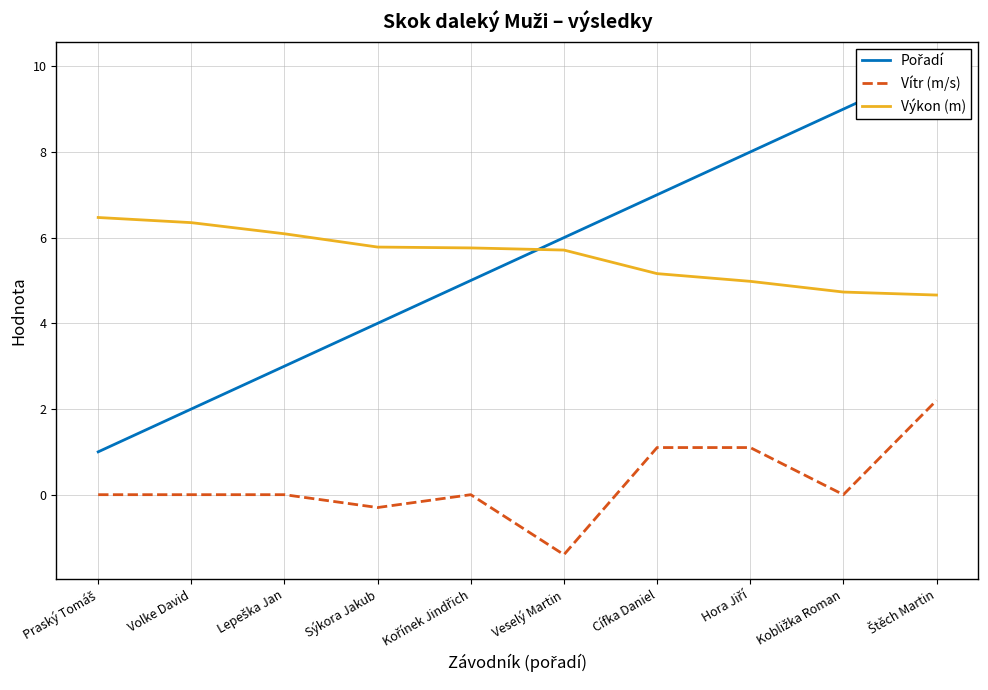

Reading right to left, extract all data points from this chart.

Pořadí: Štěch Martin=10.0	Kobližka Roman=9.0	Hora Jiří=8.0	Cífka Daniel=7.0	Veselý Martin=6.0	Kořínek Jindřich=5.0	Sýkora Jakub=4.0	Lepeška Jan=3.0	Volke David=2.0	Praský Tomáš=1.0
Vítr (m/s): Štěch Martin=2.2	Kobližka Roman=0.0	Hora Jiří=1.1	Cífka Daniel=1.1	Veselý Martin=-1.4	Kořínek Jindřich=0.0	Sýkora Jakub=-0.3	Lepeška Jan=0.0	Volke David=0.0	Praský Tomáš=0.0
Výkon (m): Štěch Martin=4.7	Kobližka Roman=4.7	Hora Jiří=5.0	Cífka Daniel=5.2	Veselý Martin=5.7	Kořínek Jindřich=5.8	Sýkora Jakub=5.8	Lepeška Jan=6.1	Volke David=6.3	Praský Tomáš=6.5